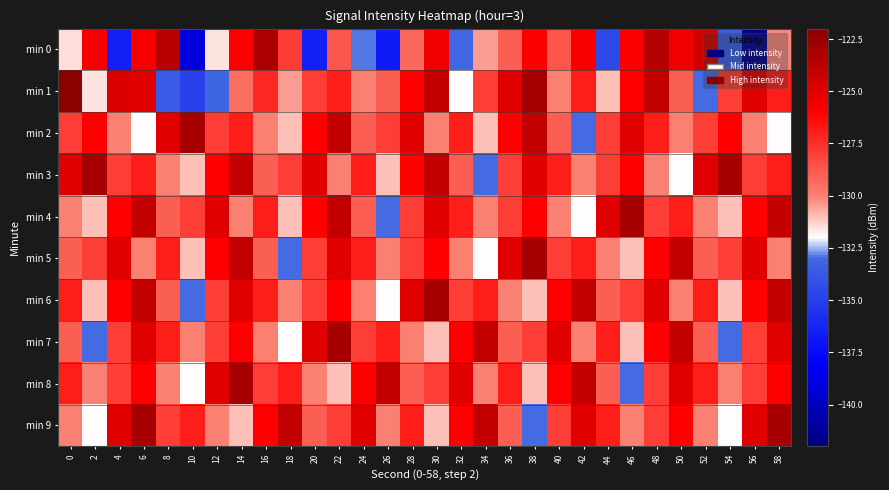

What is the difference between the highest and lowest values at 4?

11.7